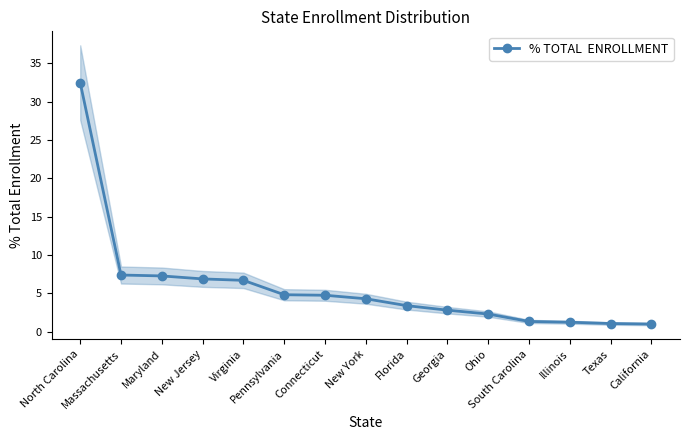

Which label corresponds to the largest value in the chart?

North Carolina